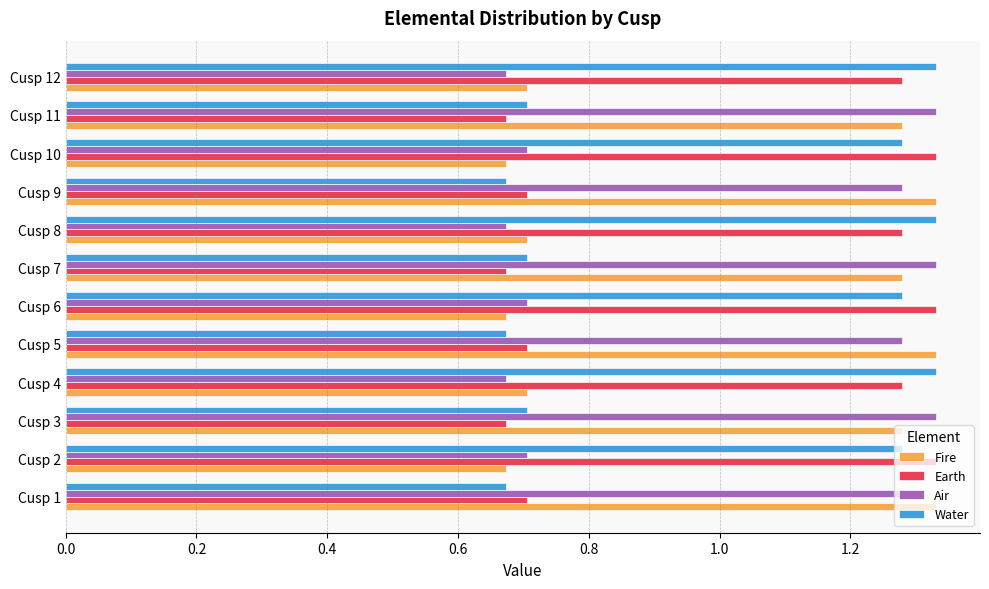

Count the Earth values in the range 0 to 1.

6